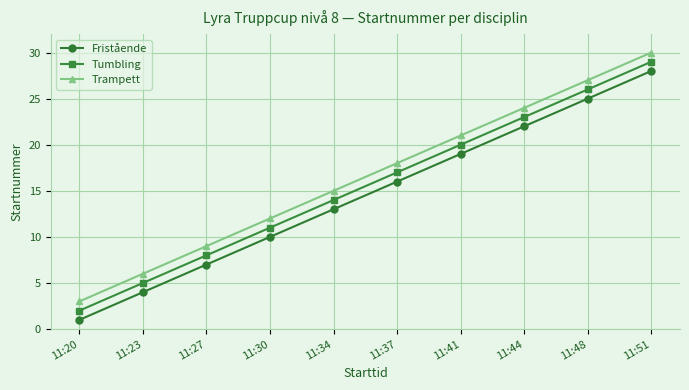

Reading right to left, transcribe all the data shown in this chart.

Fristående: 28	25	22	19	16	13	10	7	4	1
Tumbling: 29	26	23	20	17	14	11	8	5	2
Trampett: 30	27	24	21	18	15	12	9	6	3